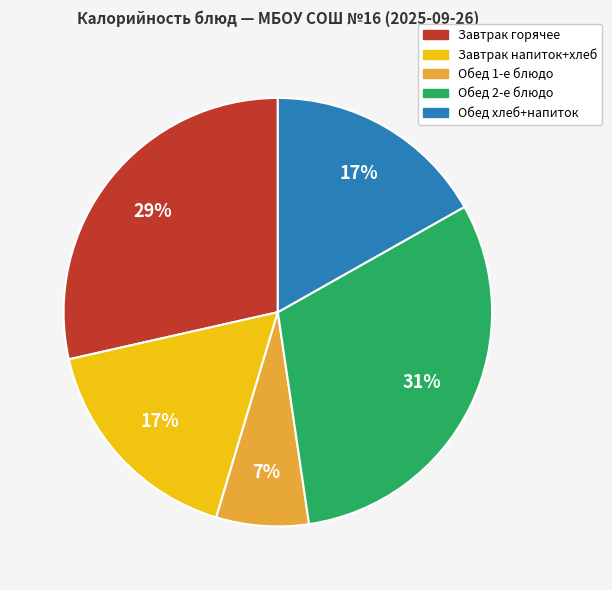

To the nearest percent, what is the difference between the largest and smallest slice percentages?

24%